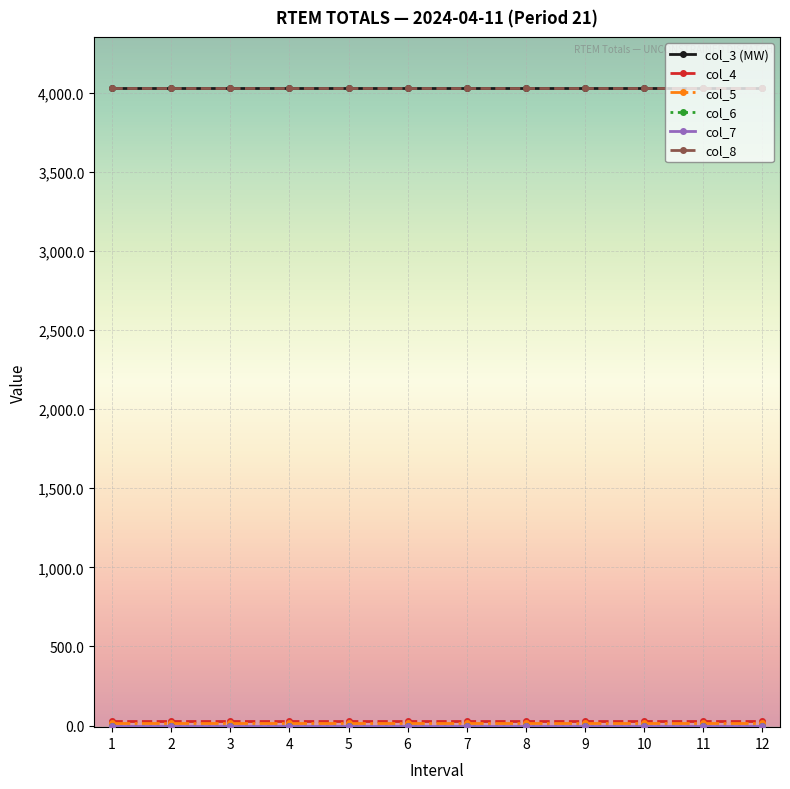

Reading right to left, list all the values displayed in this chart.

col_3 (MW): 12=4029.0	11=4029.0	10=4029.0	9=4029.0	8=4029.0	7=4029.0	6=4029.0	5=4029.0	4=4029.0	3=4029.0	2=4029.0	1=4029.0
col_4: 12=31.8	11=31.8	10=31.8	9=31.8	8=31.8	7=31.8	6=31.8	5=31.8	4=31.8	3=31.8	2=31.8	1=31.8
col_5: 12=19.2	11=19.2	10=19.2	9=19.2	8=19.2	7=19.2	6=19.2	5=19.2	4=19.2	3=19.2	2=19.2	1=19.2
col_6: 12=0.0	11=0.0	10=0.0	9=0.0	8=0.0	7=0.0	6=0.0	5=0.0	4=0.0	3=0.0	2=0.0	1=0.0
col_7: 12=0.0	11=0.0	10=0.0	9=0.0	8=0.0	7=0.0	6=0.0	5=0.0	4=0.0	3=0.0	2=0.0	1=0.0
col_8: 12=4029.0	11=4029.0	10=4029.0	9=4029.0	8=4029.0	7=4029.0	6=4029.0	5=4029.0	4=4029.0	3=4029.0	2=4029.0	1=4029.0